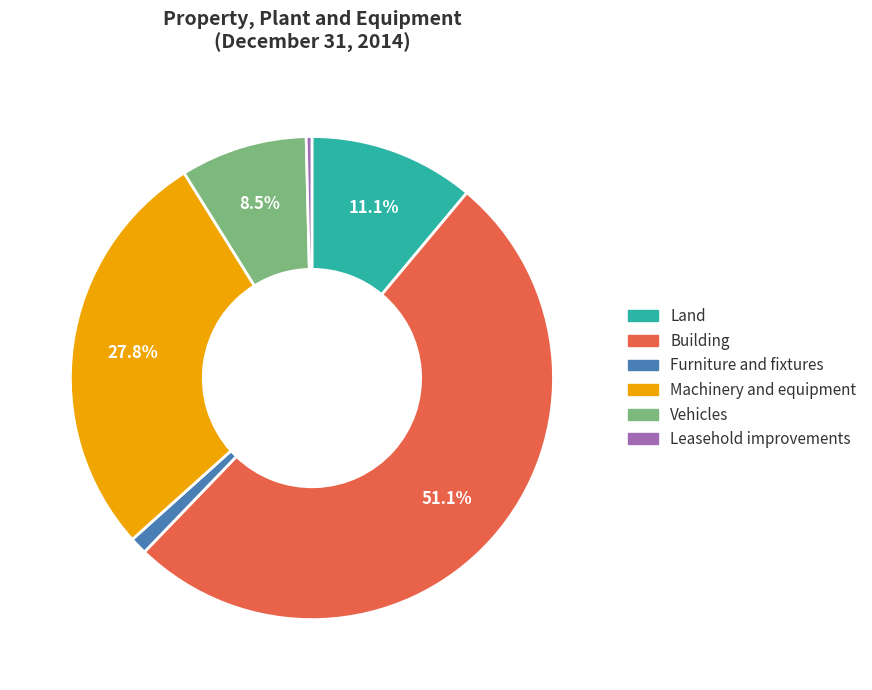

Between Furniture and fixtures and Building, which is larger?

Building